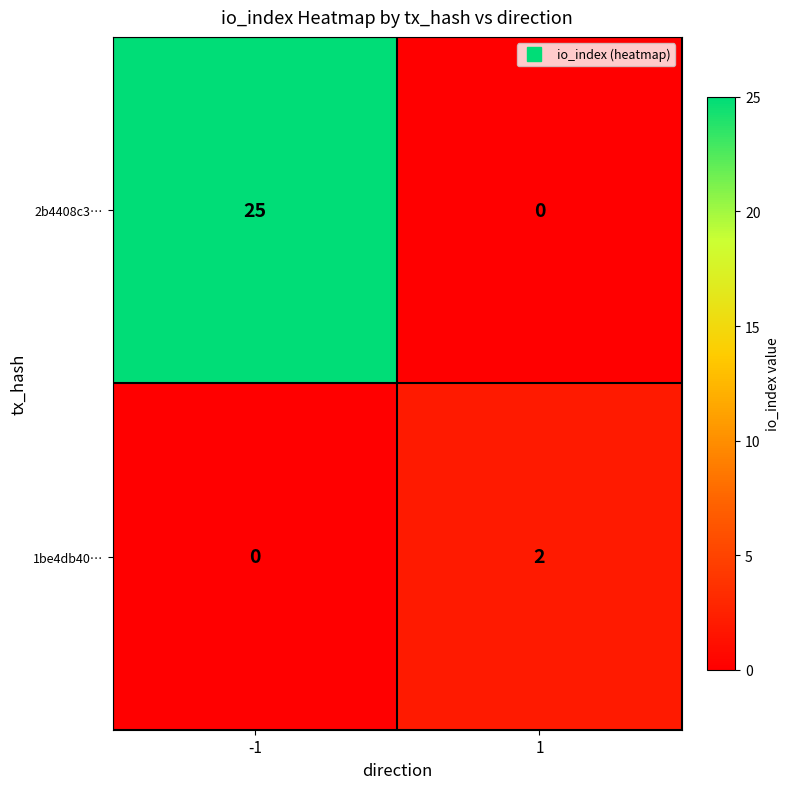

What is the total value across all series at -1?

25